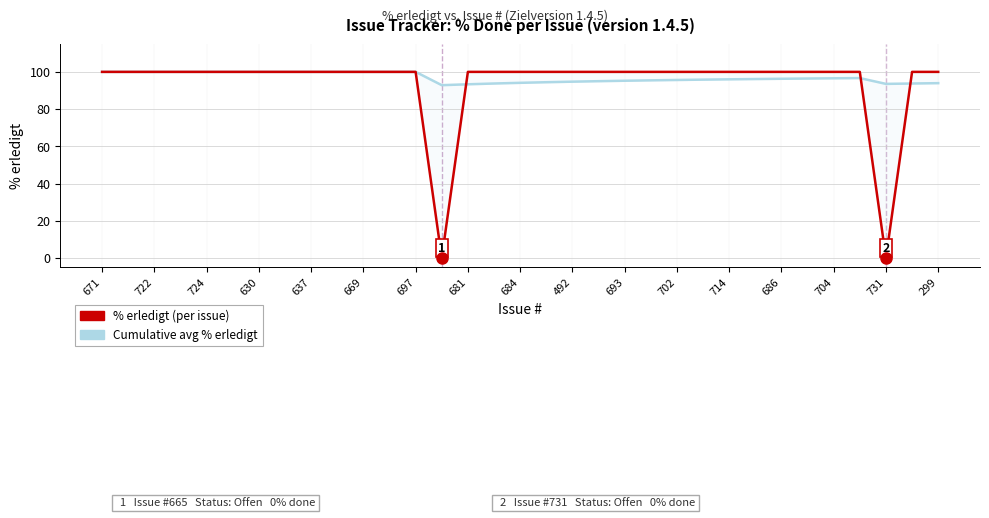

Rank the series by their average value, from highest to lowest.

Cumulative avg % erledigt, % erledigt (per issue)